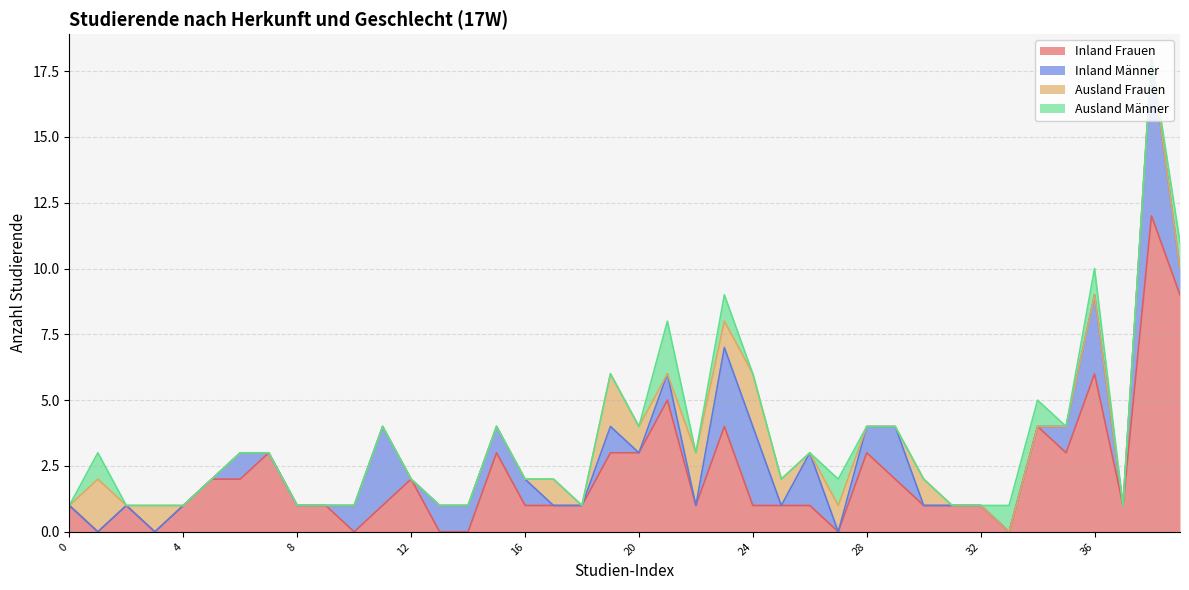

What is the highest value of the Ausland Männer series?

2